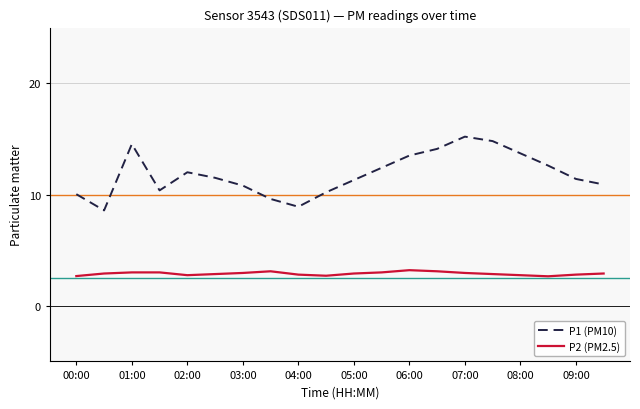

How many lines are shown in the chart?

2